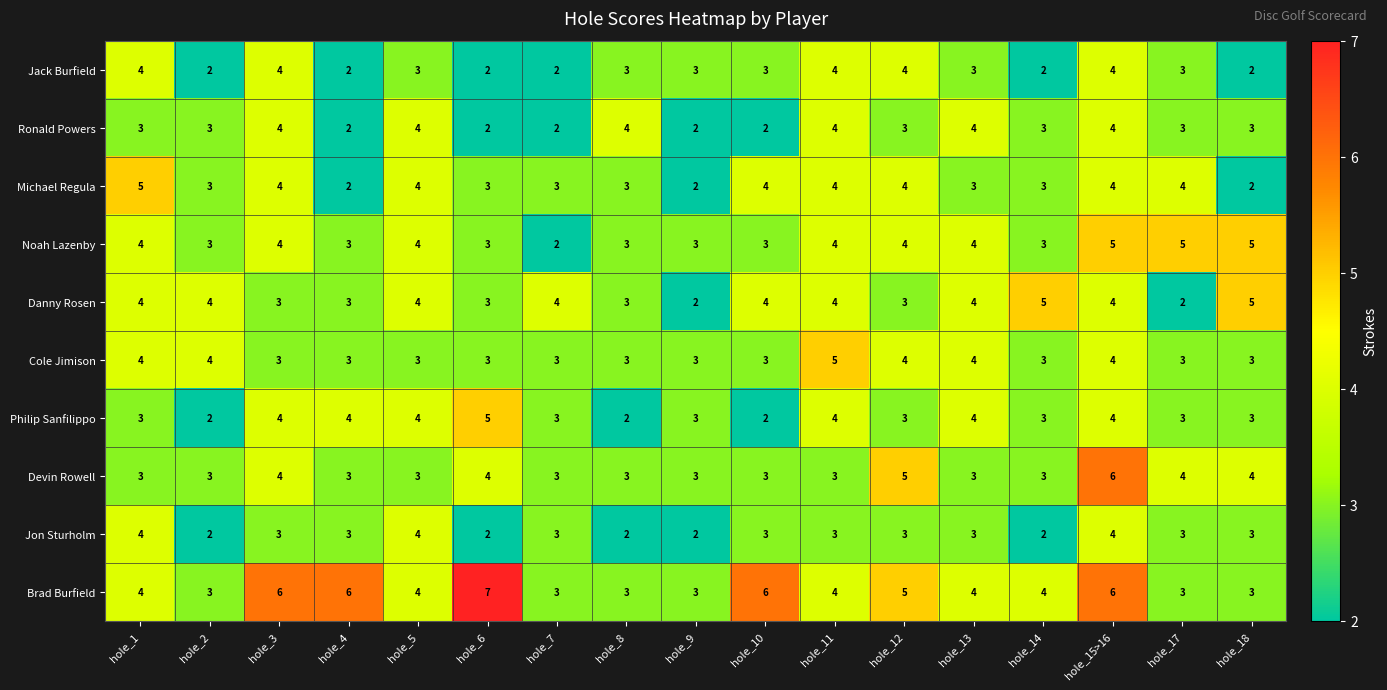

Which series changed the most between hole_2 and hole_4?

Brad Burfield